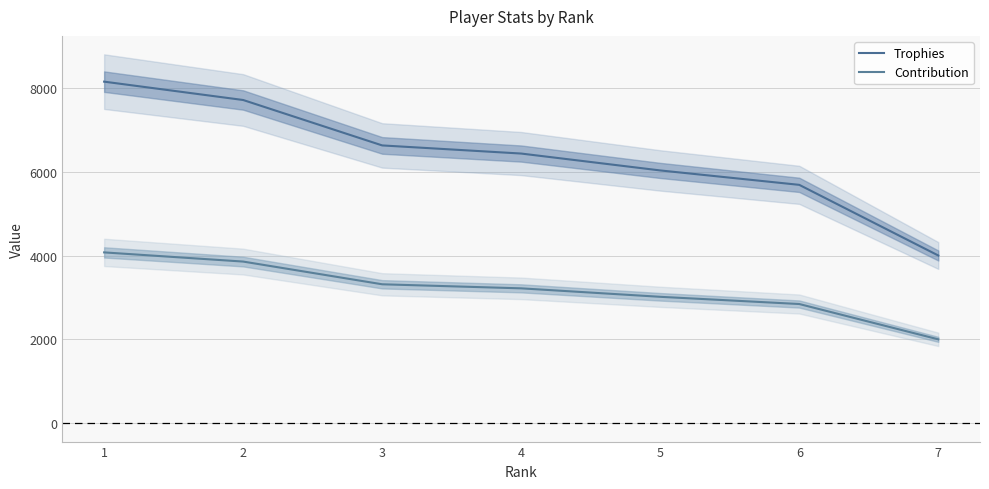

Rank the categories by Trophies value from lowest to highest.

7, 6, 5, 4, 3, 2, 1